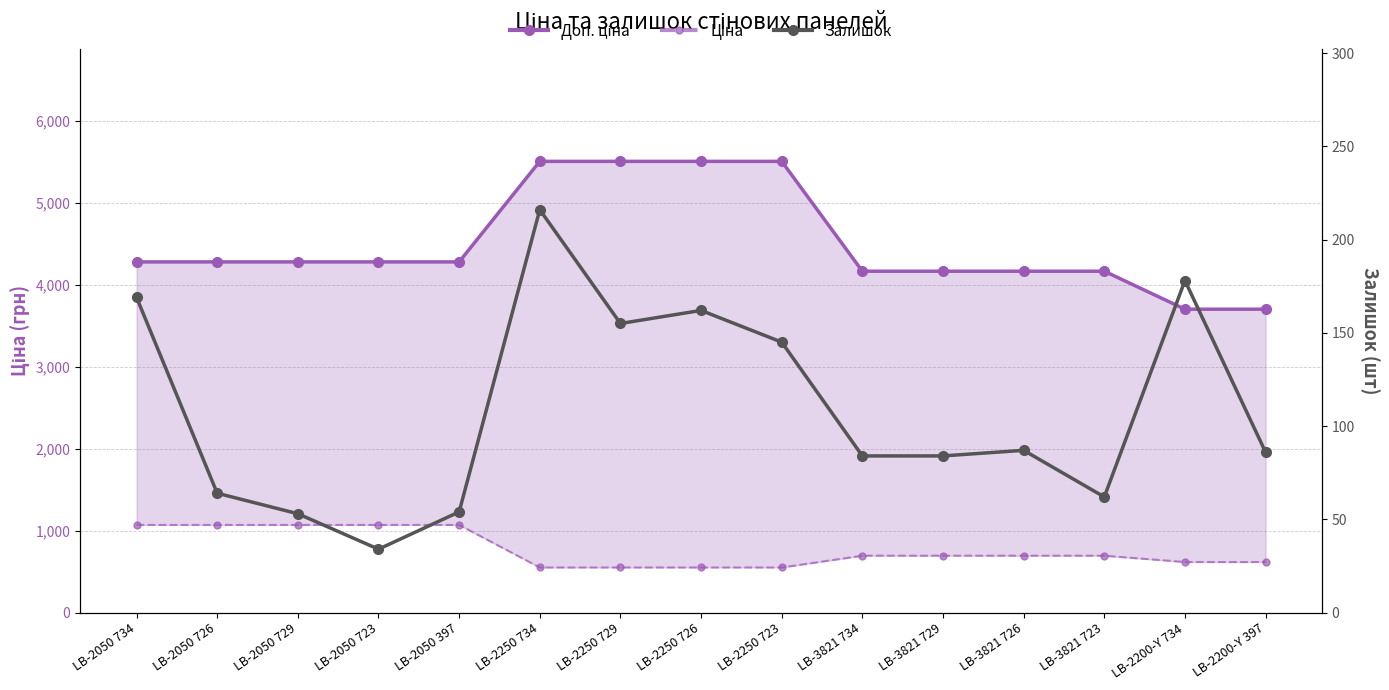

List the series in order of their peak value, highest first.

Доп. ціна, Ціна, Залишок